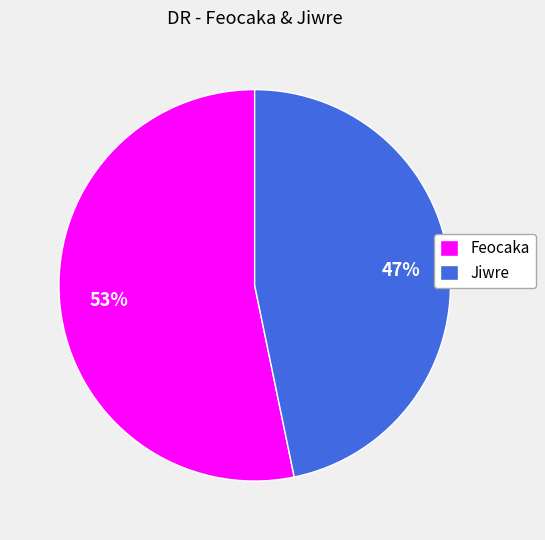

How many slices are in this pie chart?

2